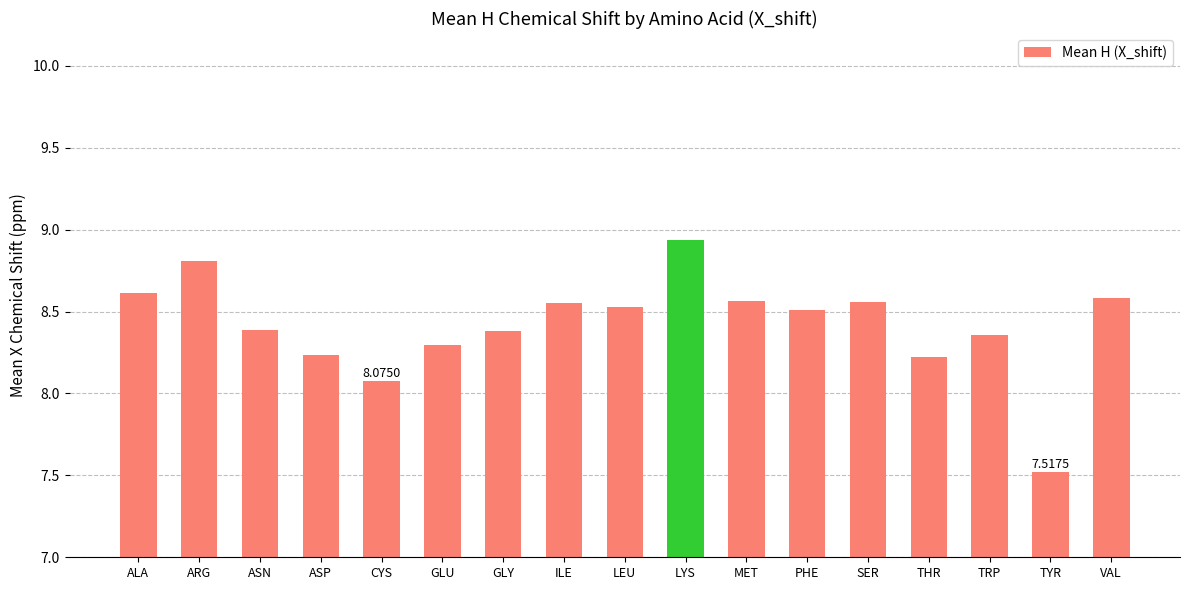

What is the label of the 11th bar from the right?

GLY